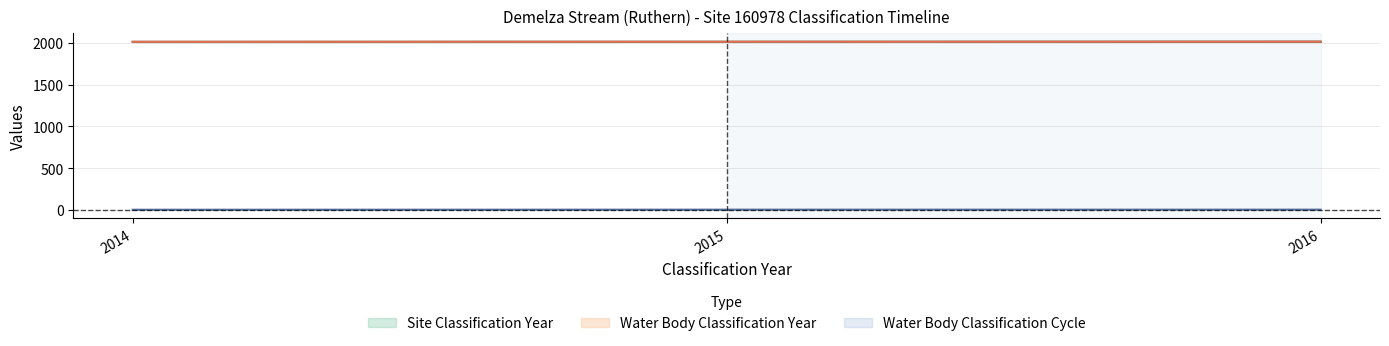

Which series has the largest total across all categories?

Site Classification Year